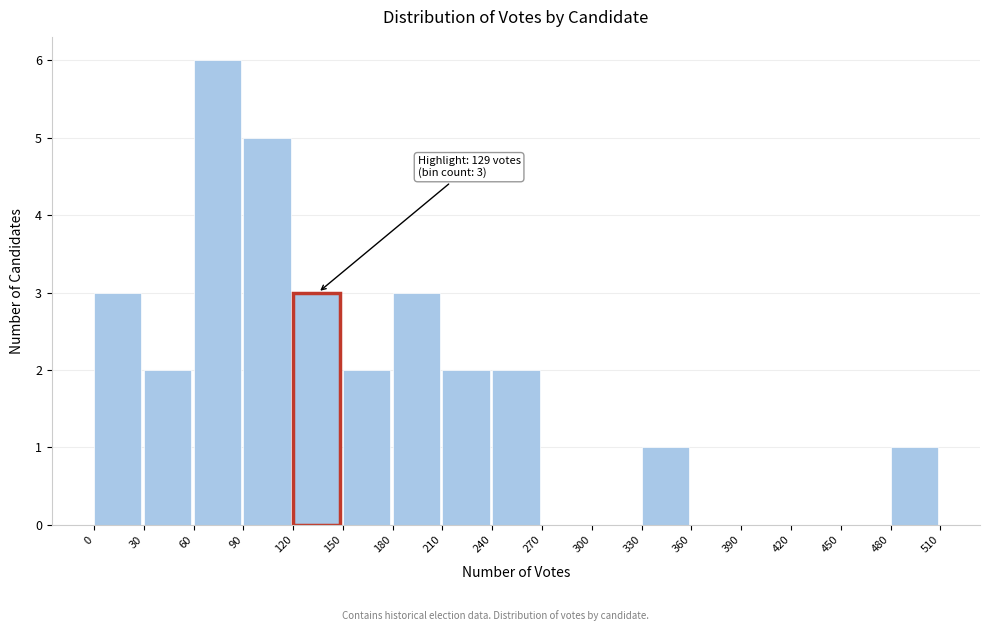

Which range on the x-axis has the tallest bar?

60 to 90